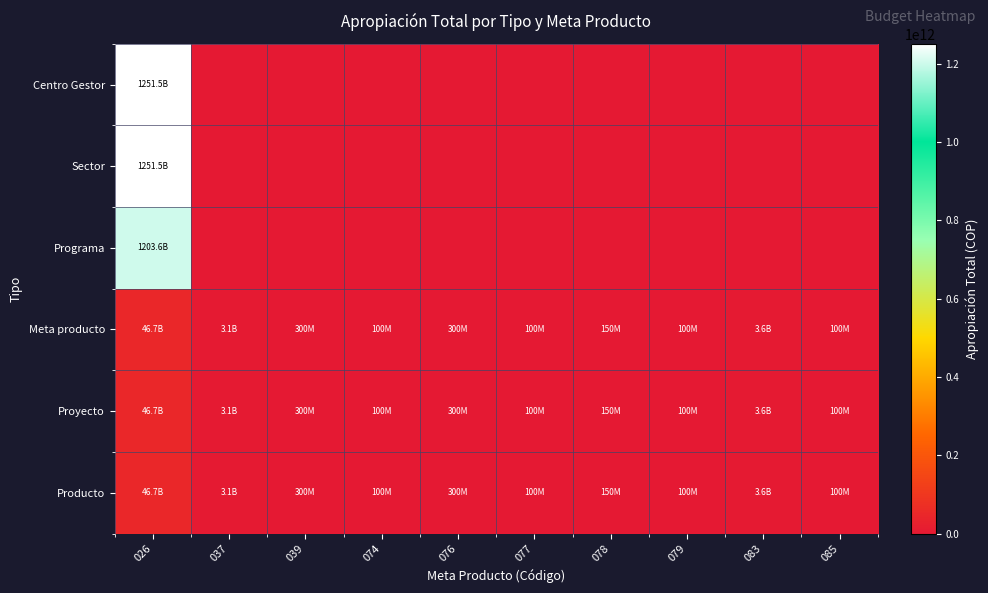

Count the number of data series in this chart.

6